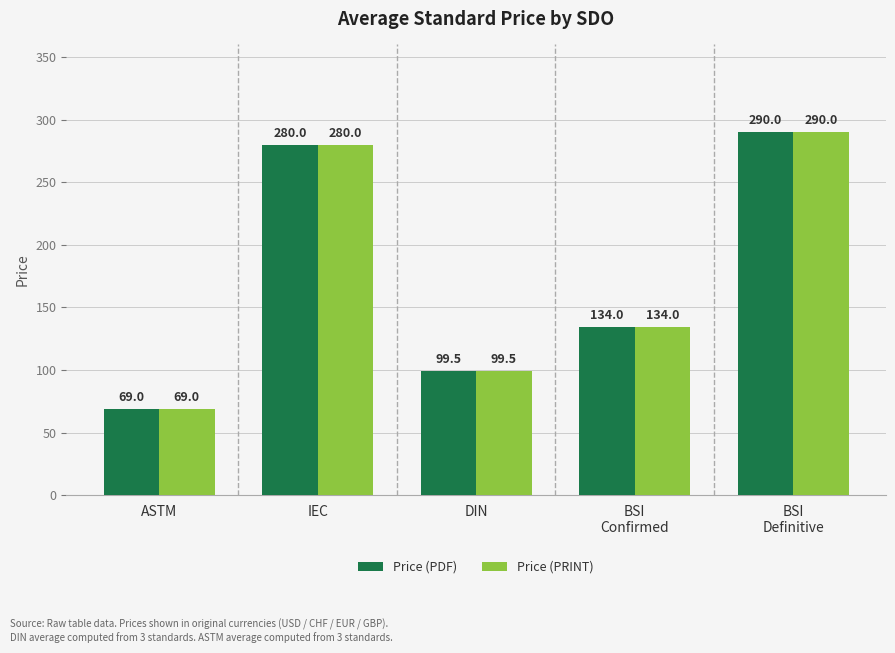

How many bars are there in total?

10